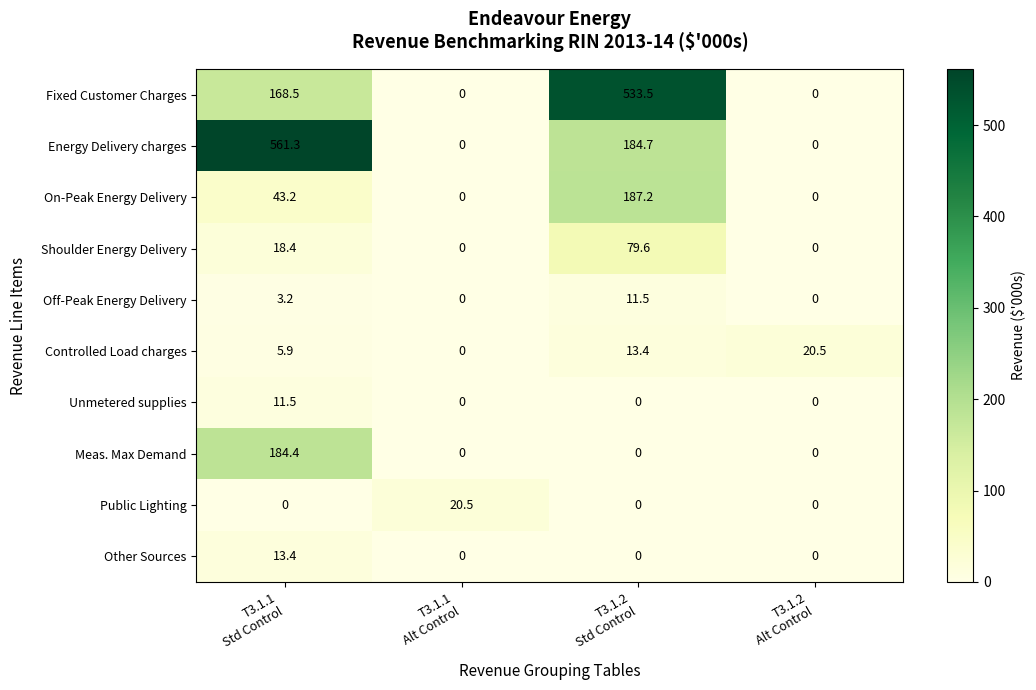

What is the spread (max minus min) of values at T3.1.1
Alt Control?

20.5